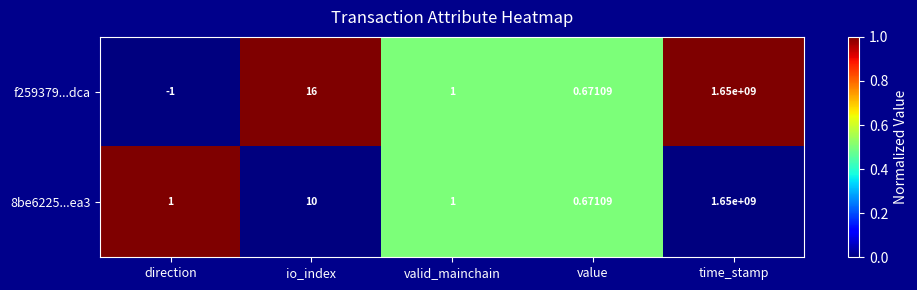

How many positive values does the f259379...dca series have?

4